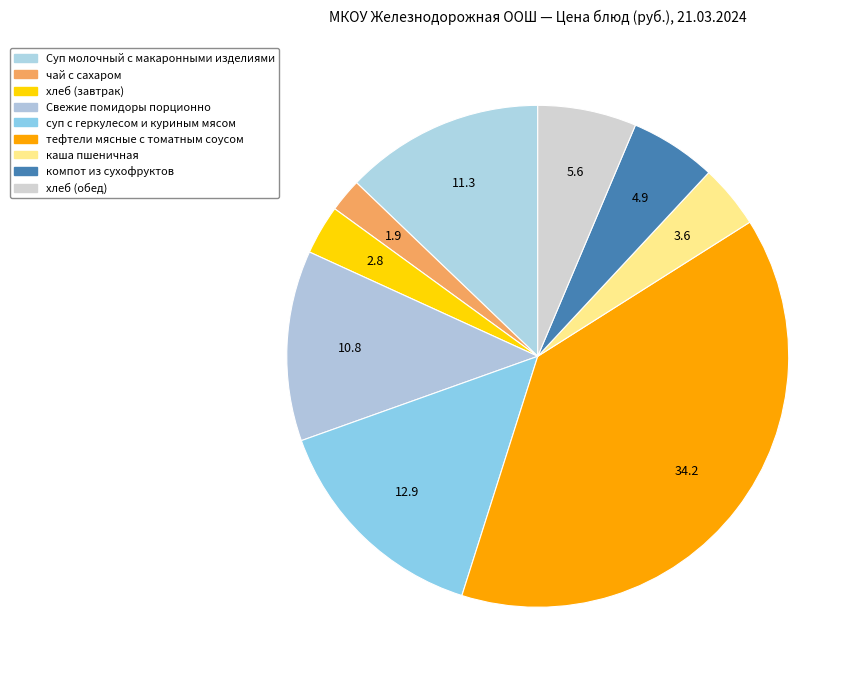

Is there any slice that represents more than half of the pie?

No